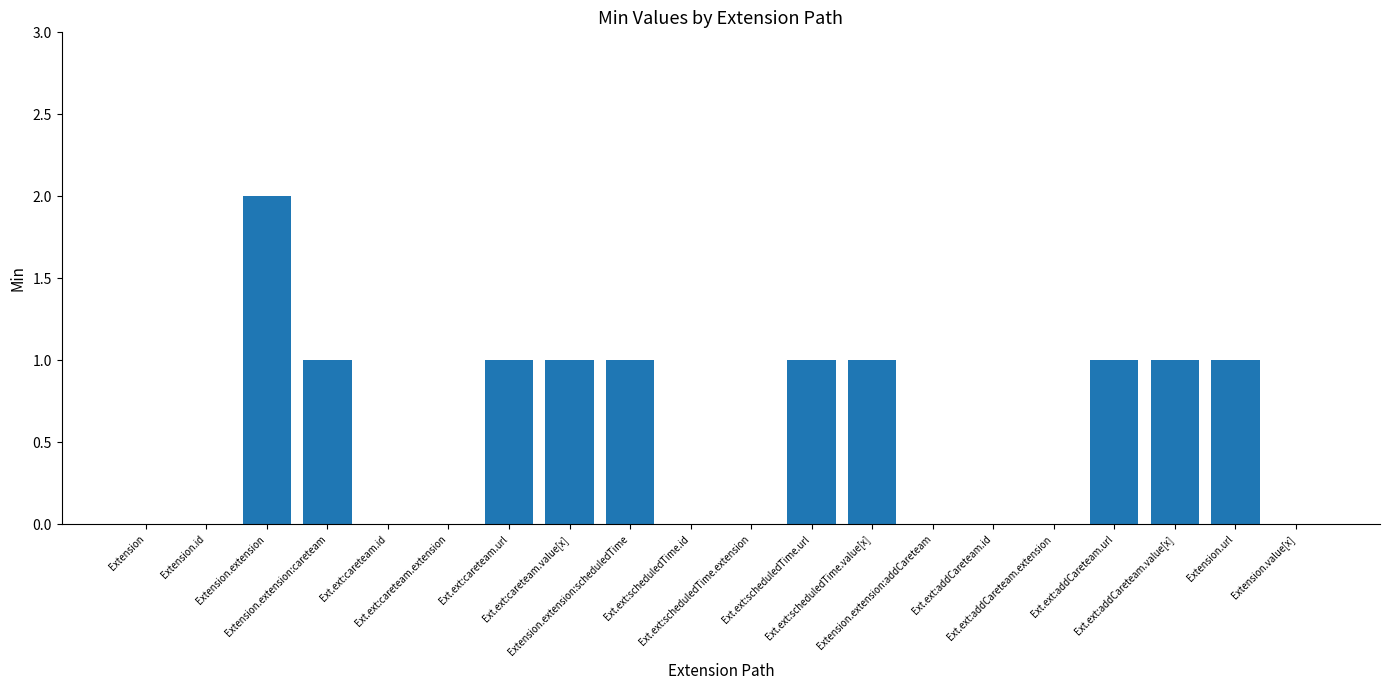

Count the values in the range 0 to 1.

19